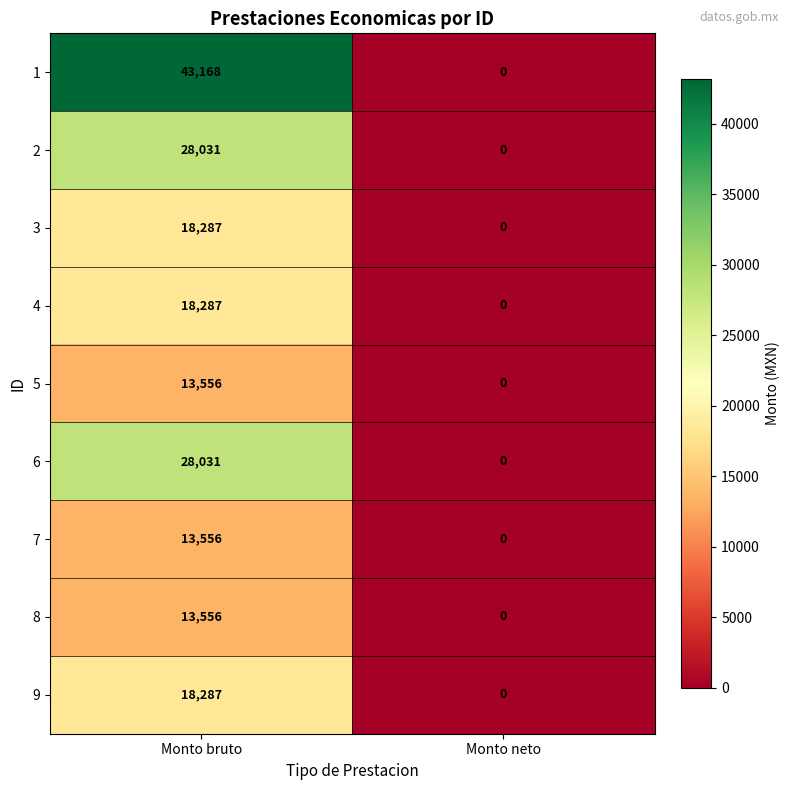

Reading left to right, list all the values displayed in this chart.

1: 43168	0
2: 28031	0
3: 18287	0
4: 18287	0
5: 13556	0
6: 28031	0
7: 13556	0
8: 13556	0
9: 18287	0